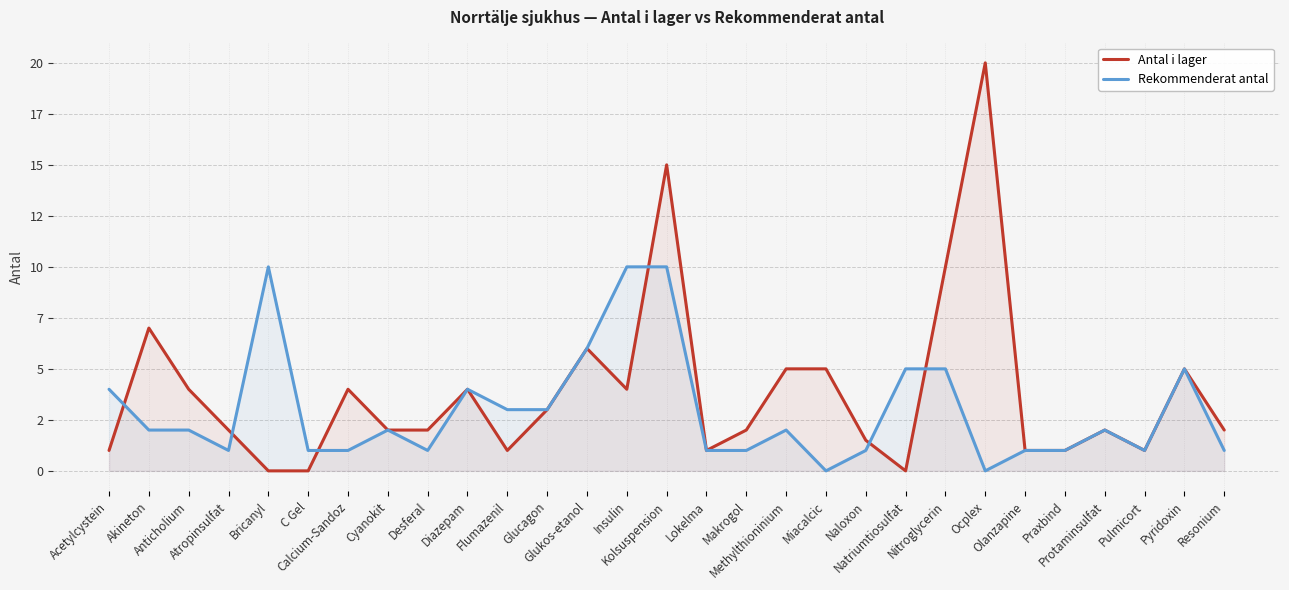

What is the total value across all series at Insulin?

14.0